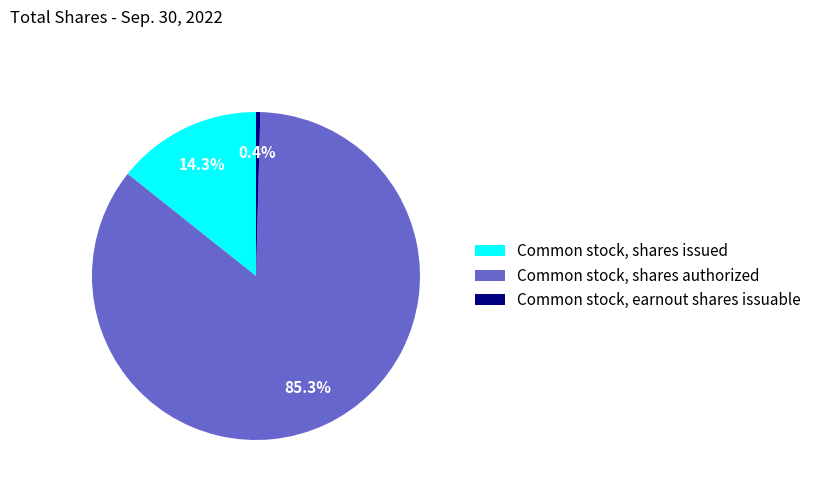

How much of the chart is everything except Common stock, shares issued?

85.7%